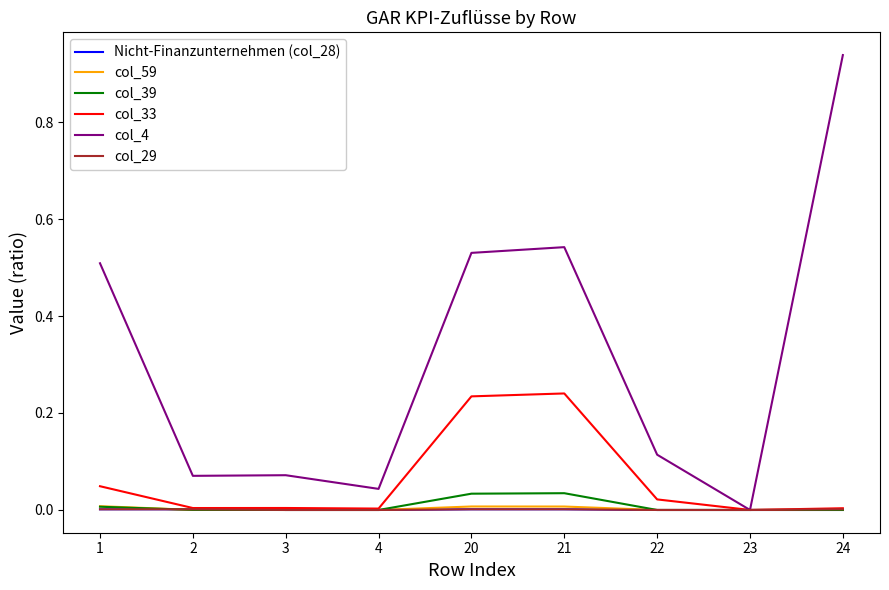

Is the value of col_29 at 4 greater than the value of col_39 at 21?

No